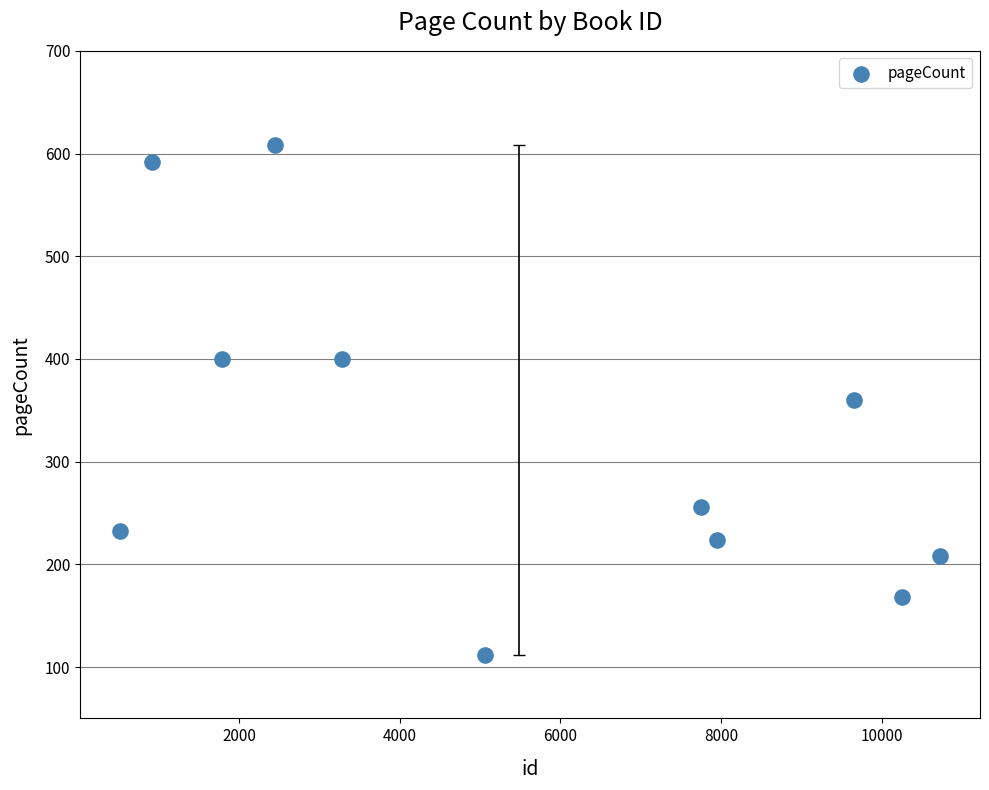

What is the average X value?

5485